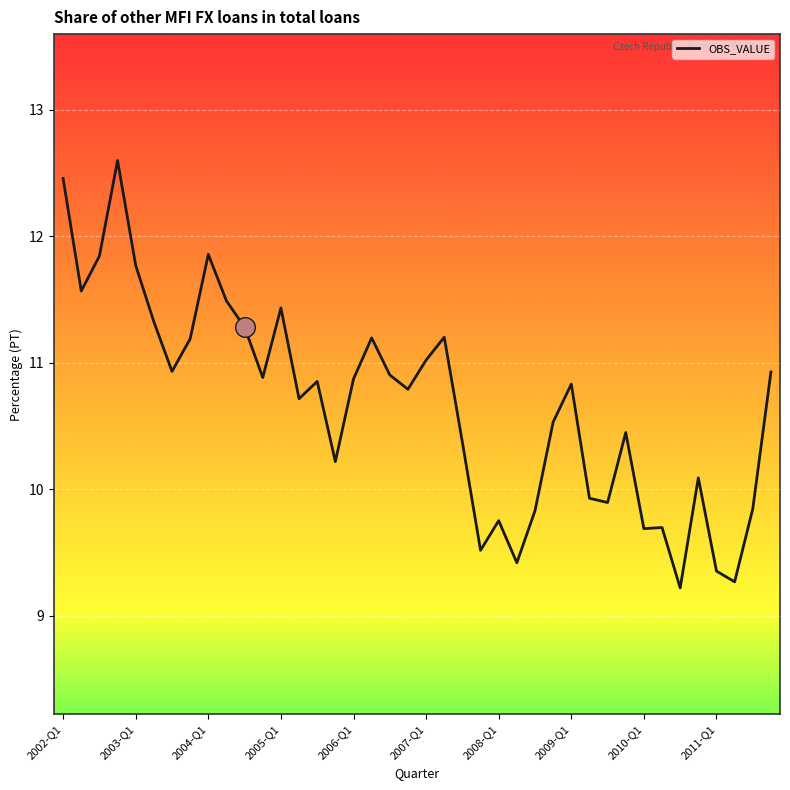

What is the greatest value displayed?

12.6